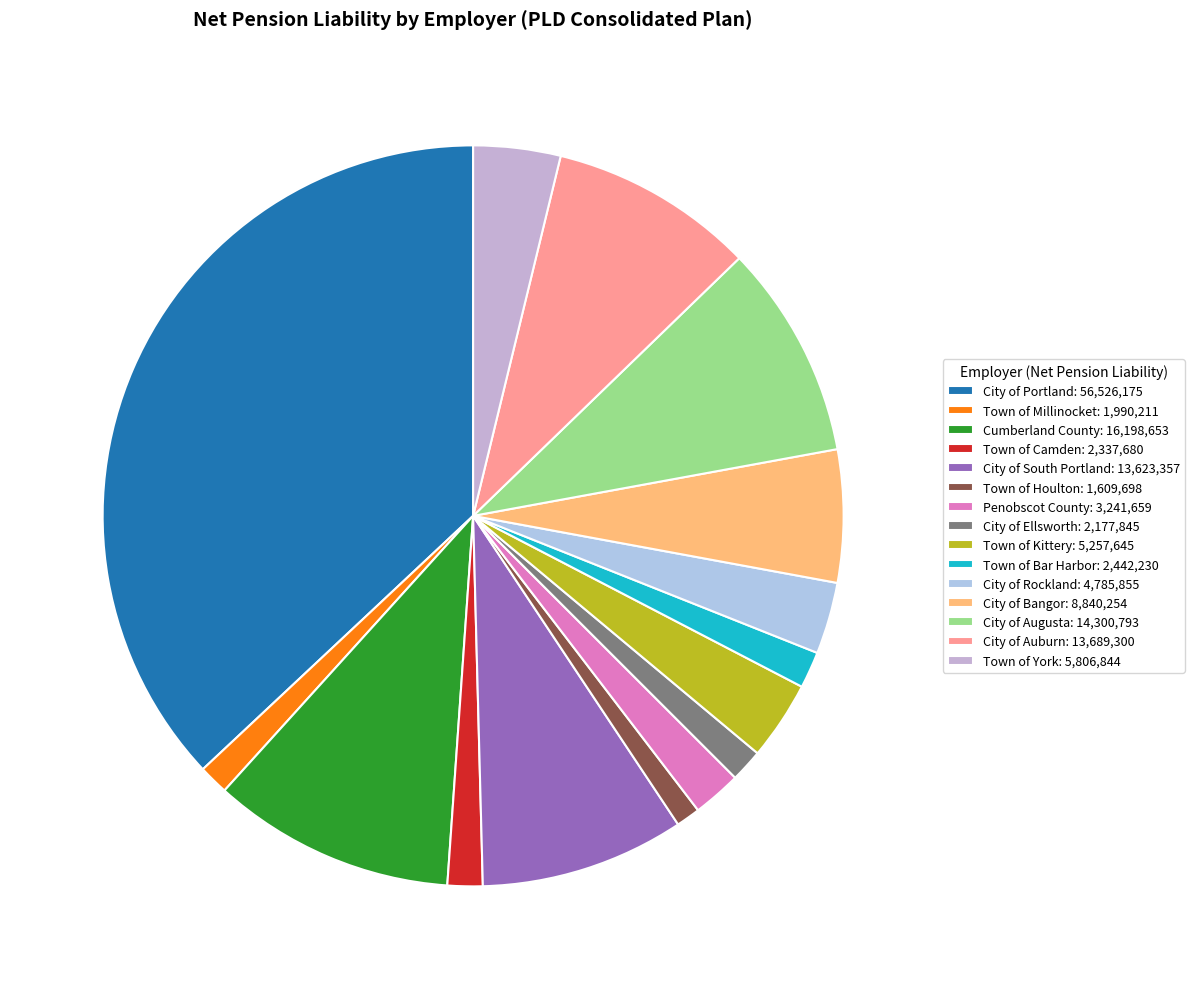

Is the sum of City of Bangor and Town of Houlton greater than half?

No